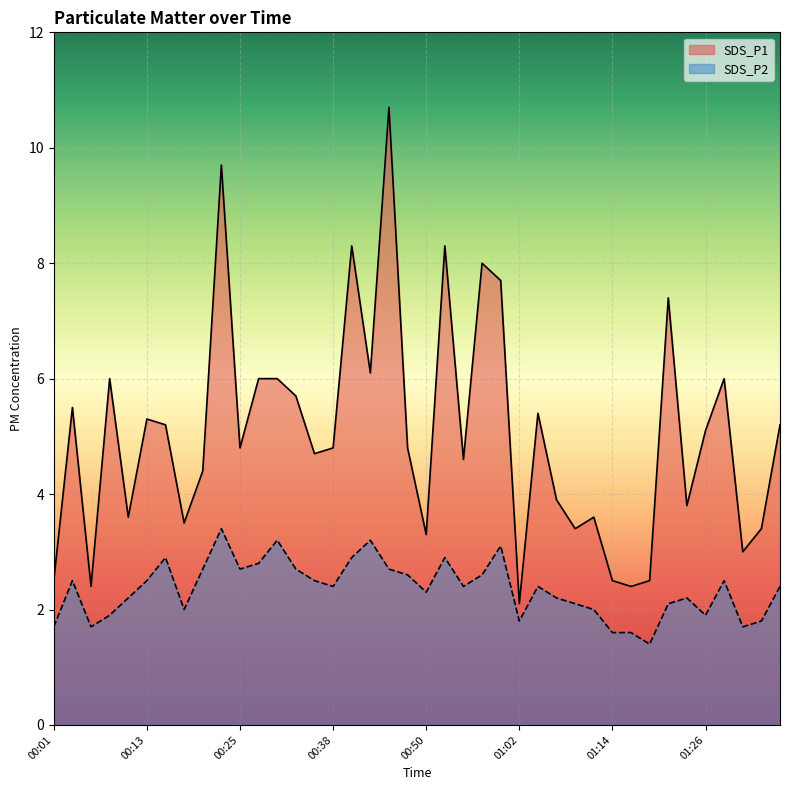

Which series has the widest spread of values?

SDS_P1